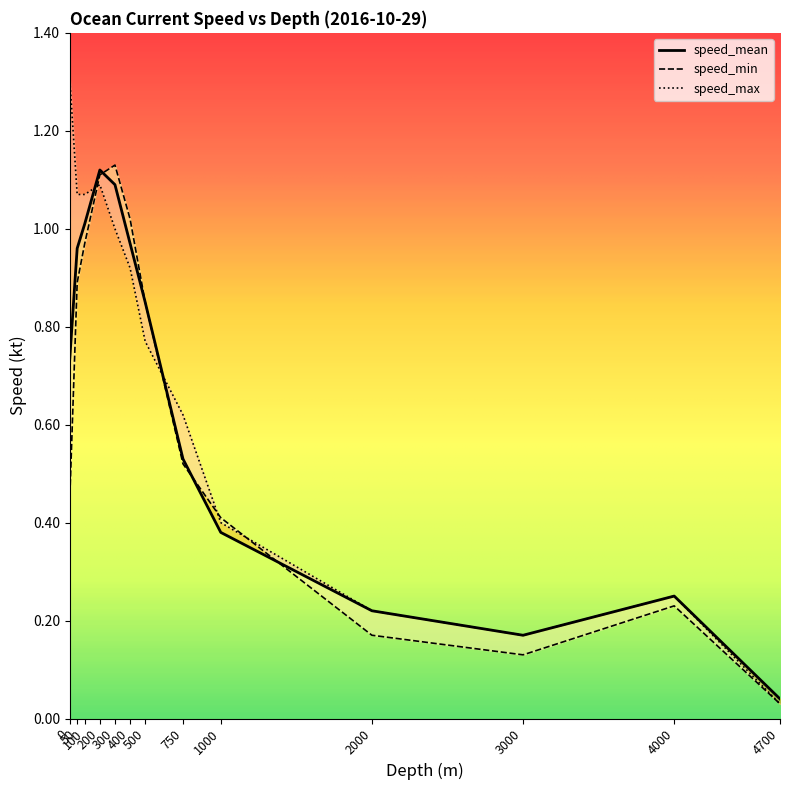

Is it true that speed_min equals 1.1 at 300?

True